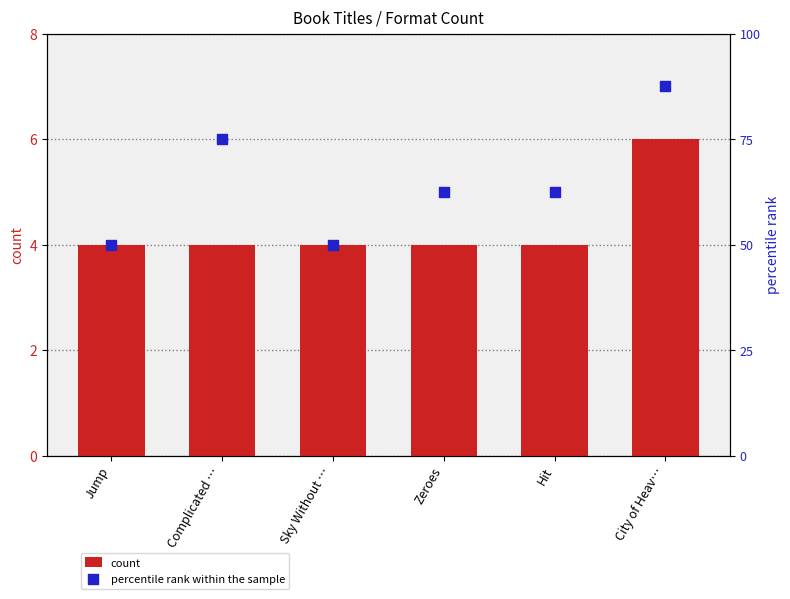

Which series has the largest Y range (max minus min)?

percentile rank within the sample